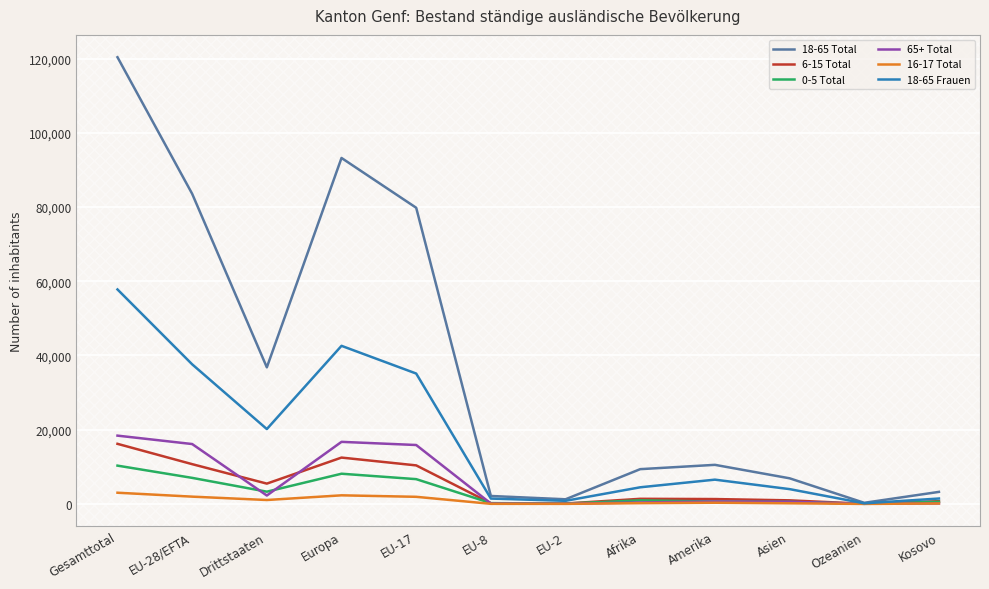

At which category does the chart reach its peak across all series?

Gesamttotal